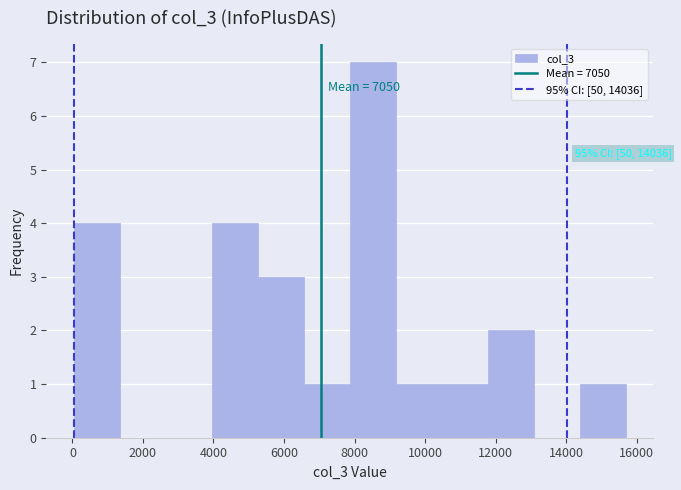

Which range on the x-axis has the tallest bar?

7800 to 9200